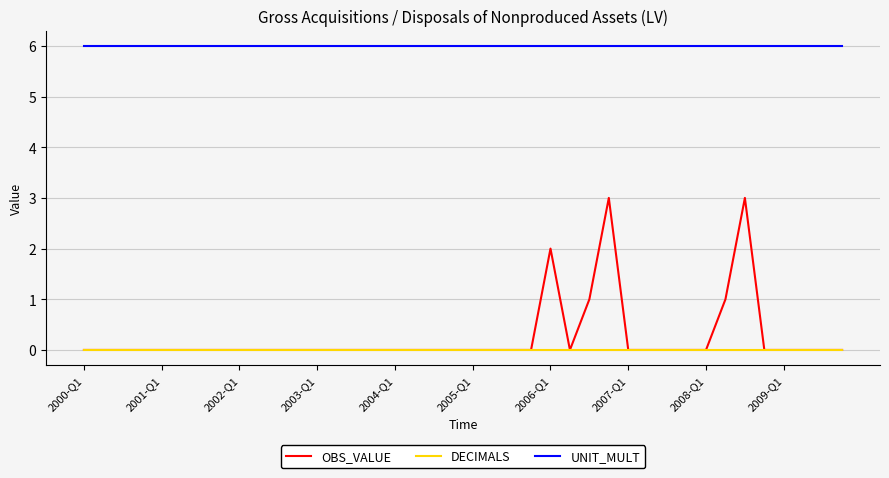

How many series are shown in this chart?

3